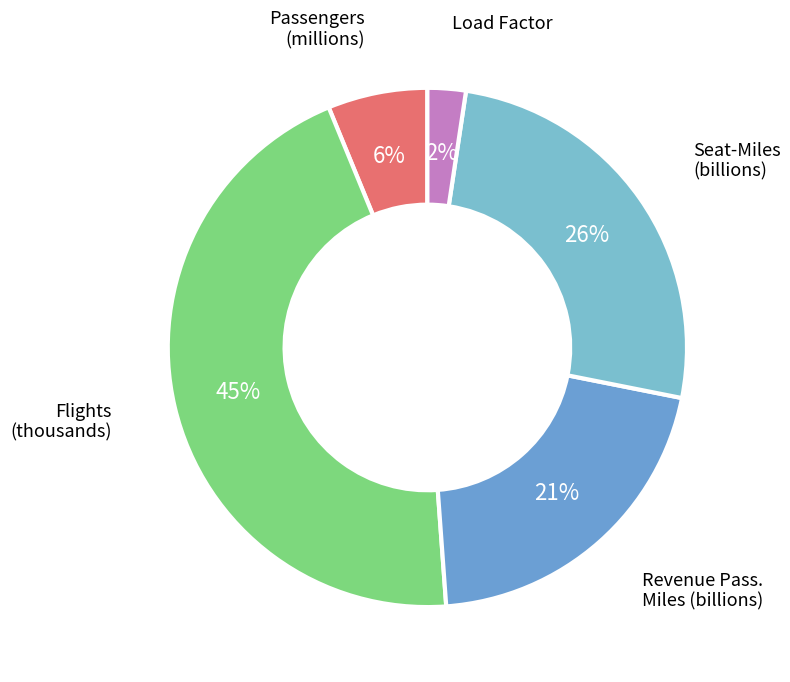

Count the number of slices in the pie.

5